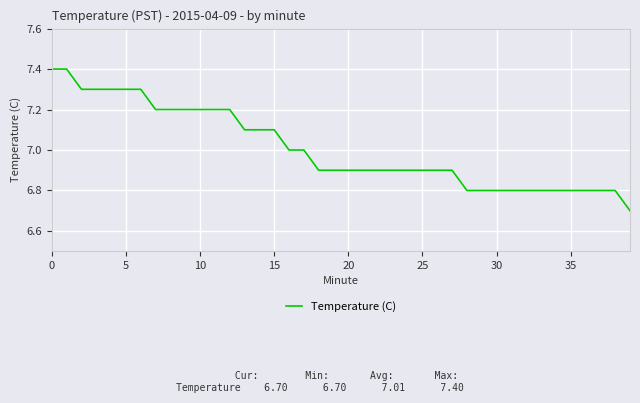

What is the smallest value displayed?

6.7